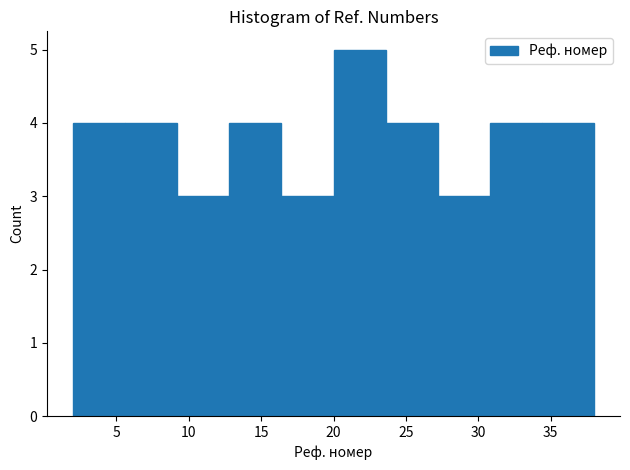

Over which range of the x-axis is the bar tallest?

20.0 to 23.6